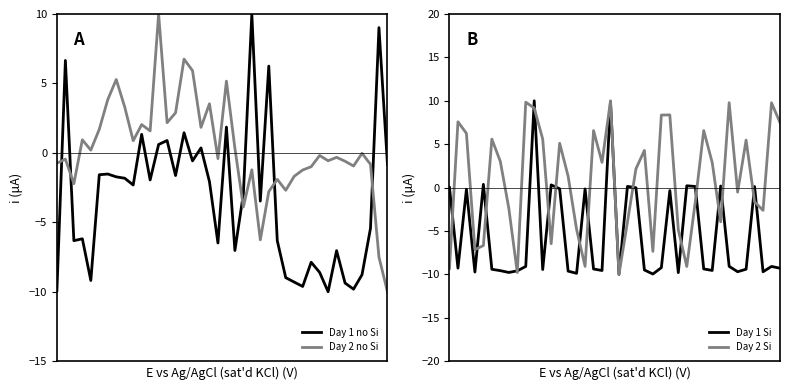

How many negative values does the Day 1 Si series have?

30